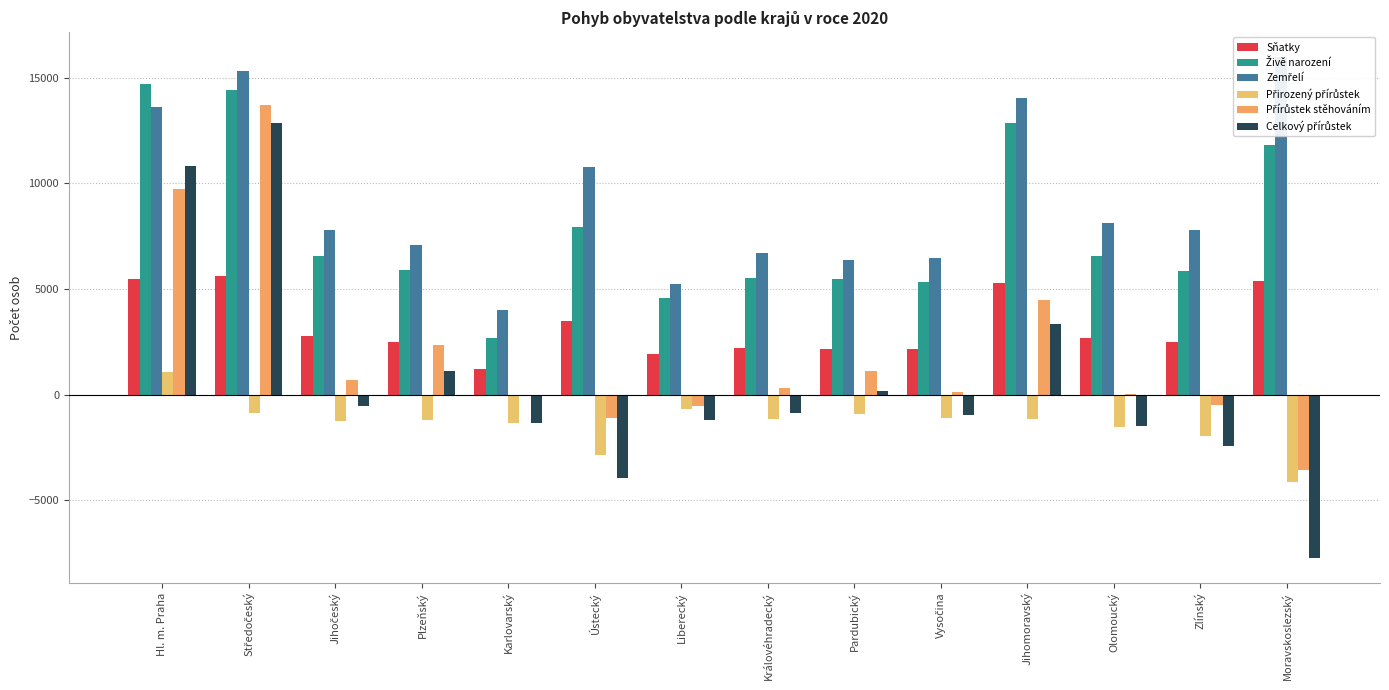

What position from the left is Jihomoravský?

11